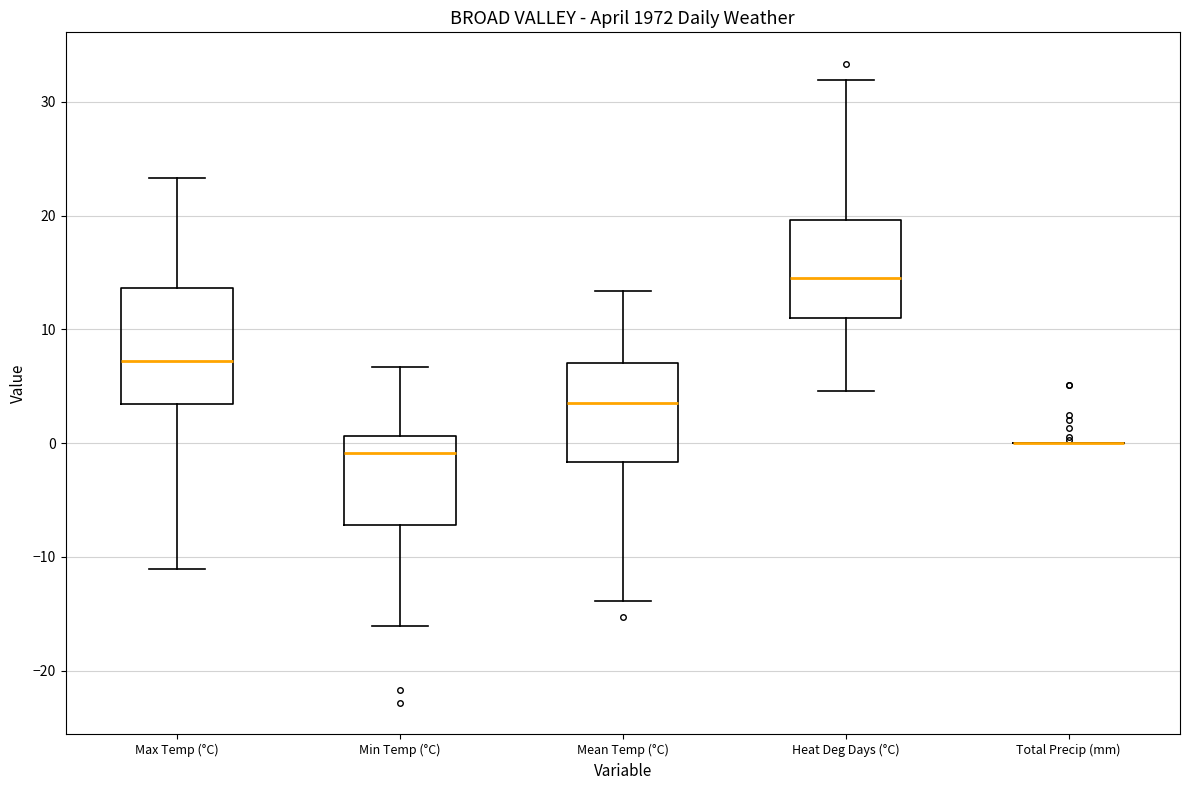

Reading left to right, read every box against the y-axis: the position of its median line, the range the box covers, and the ends of its whiskers. The values are not printed on the chart, so give them approximately, as read against the axis.

Max Temp (°C): median 7, box 3 to 14, whiskers -11 to 23
Min Temp (°C): median -1, box -7 to 1, whiskers -16 to 7
Mean Temp (°C): median 4, box -2 to 7, whiskers -14 to 13
Heat Deg Days (°C): median 15, box 11 to 20, whiskers 5 to 32
Total Precip (mm): box collapsed to a line at 0, whiskers 0 to 0